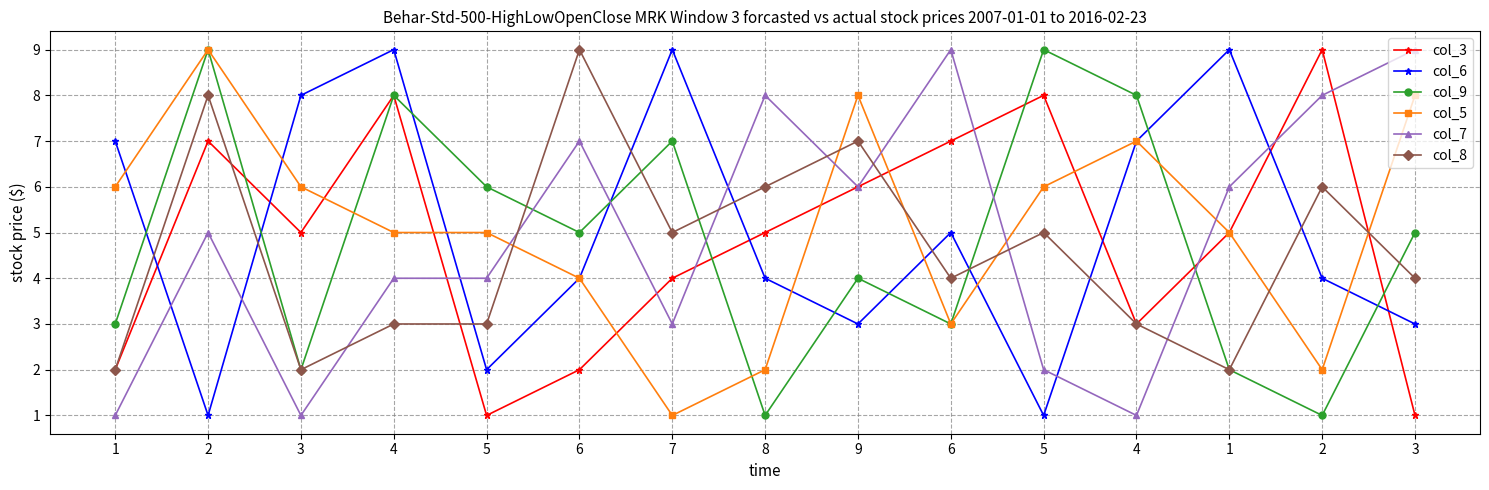

How many distinct data groups are displayed?

6